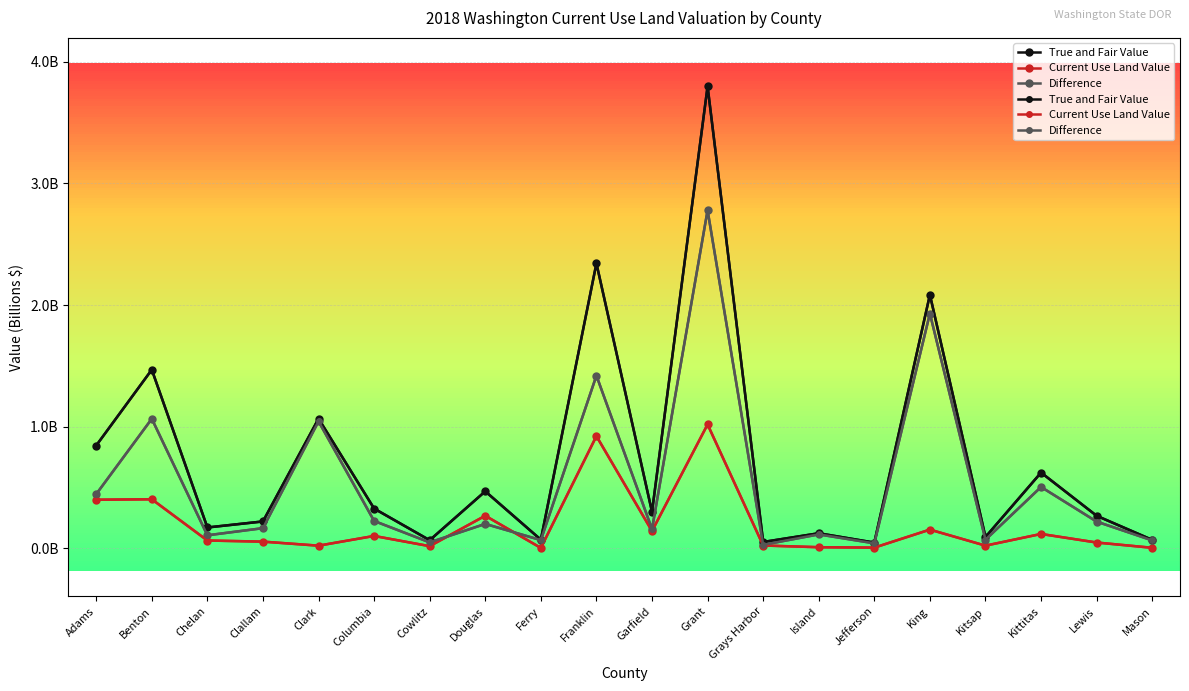

Where is the first local minimum for Current Use Land Value?

Clark